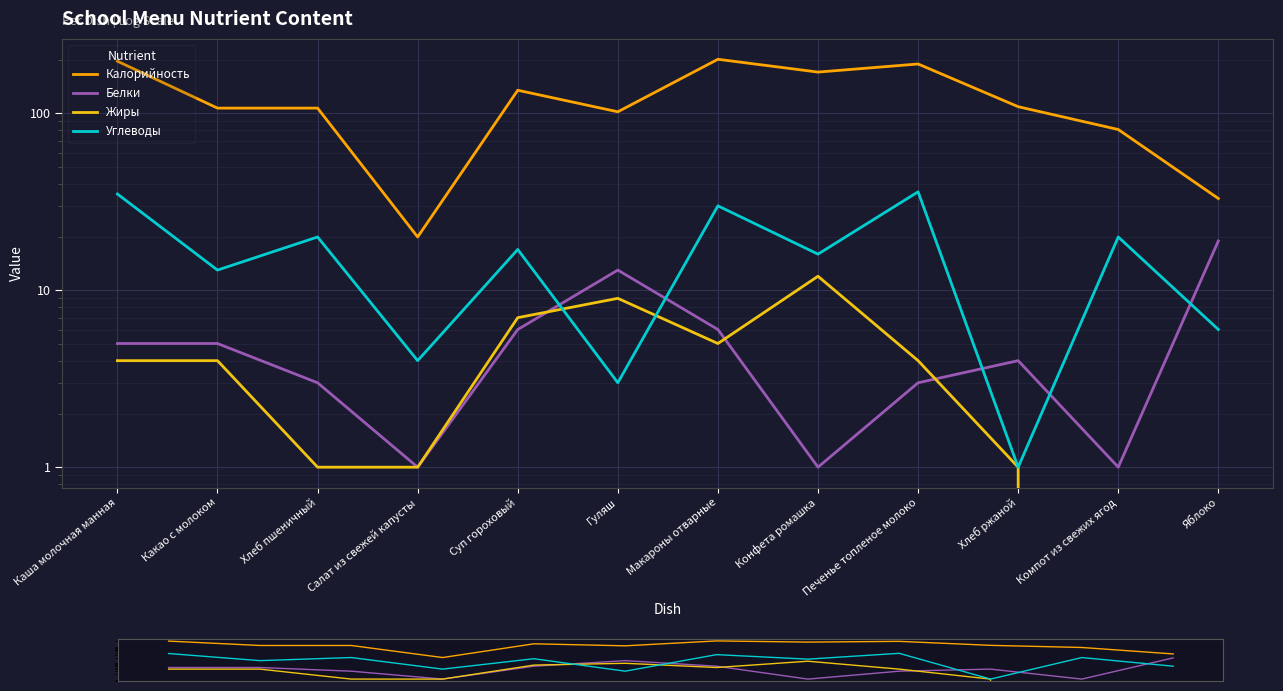

What position from the left is Какао с молоком?

2